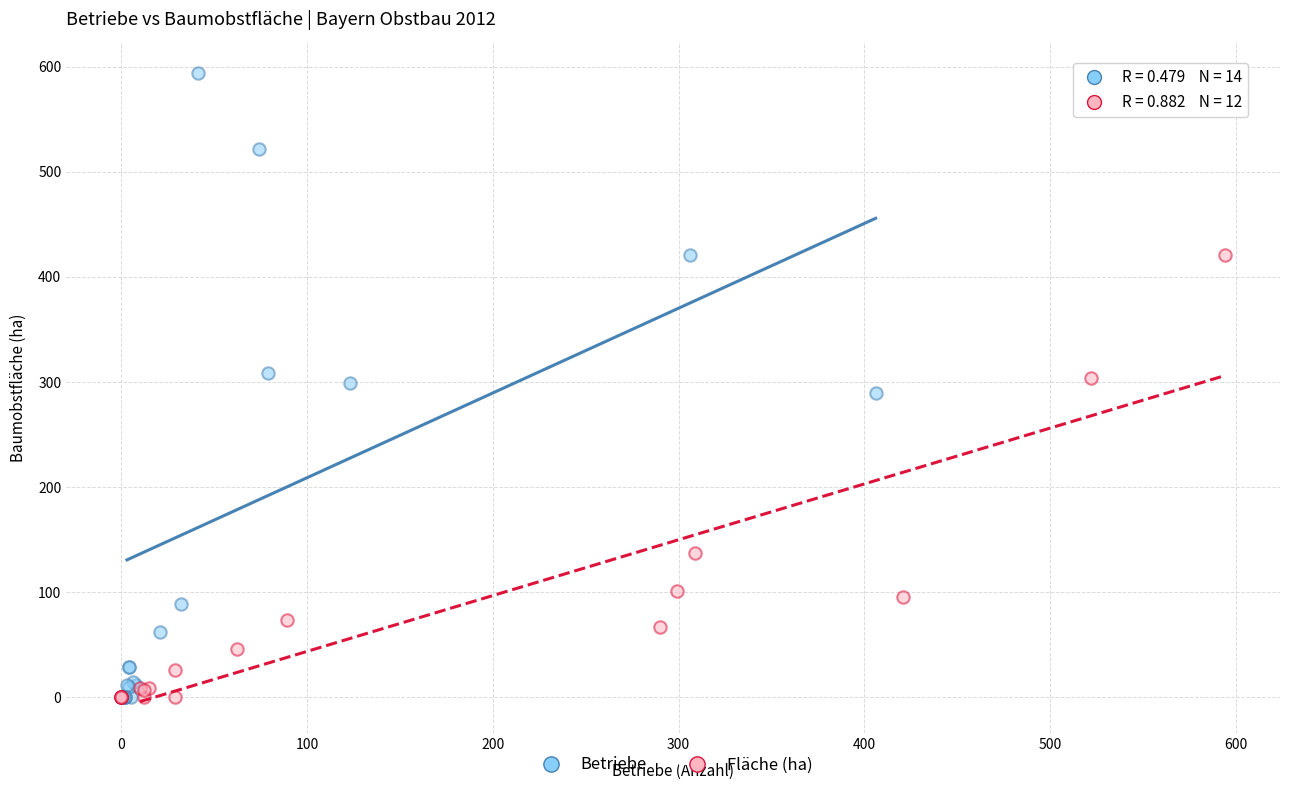

Which series reaches the maximum Y coordinate?

Betriebe